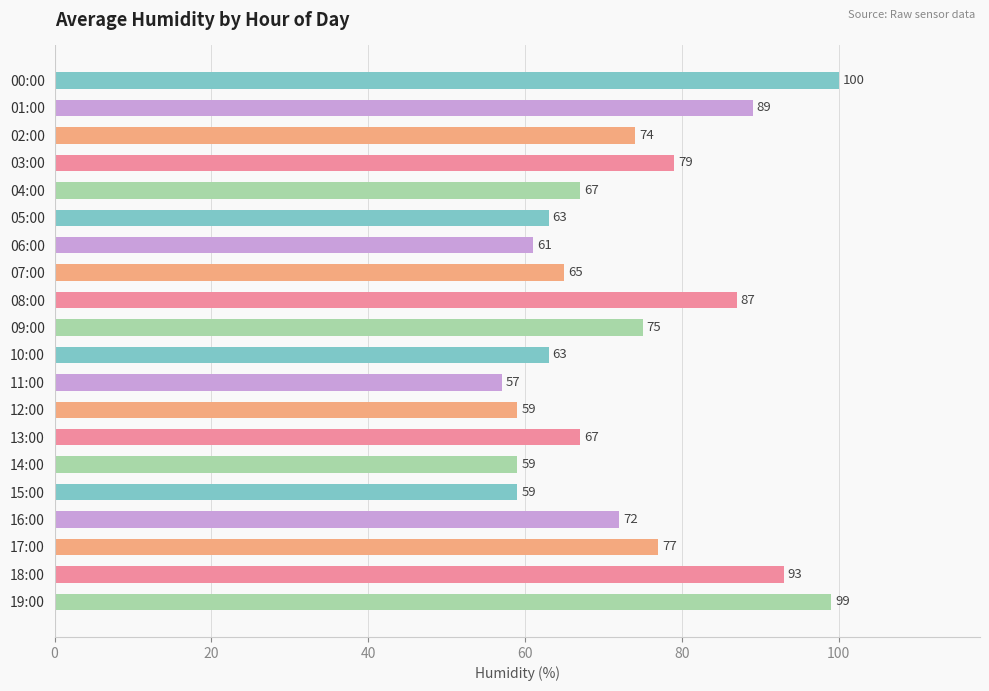

Are the bars grouped side by side (vs. stacked)?

No